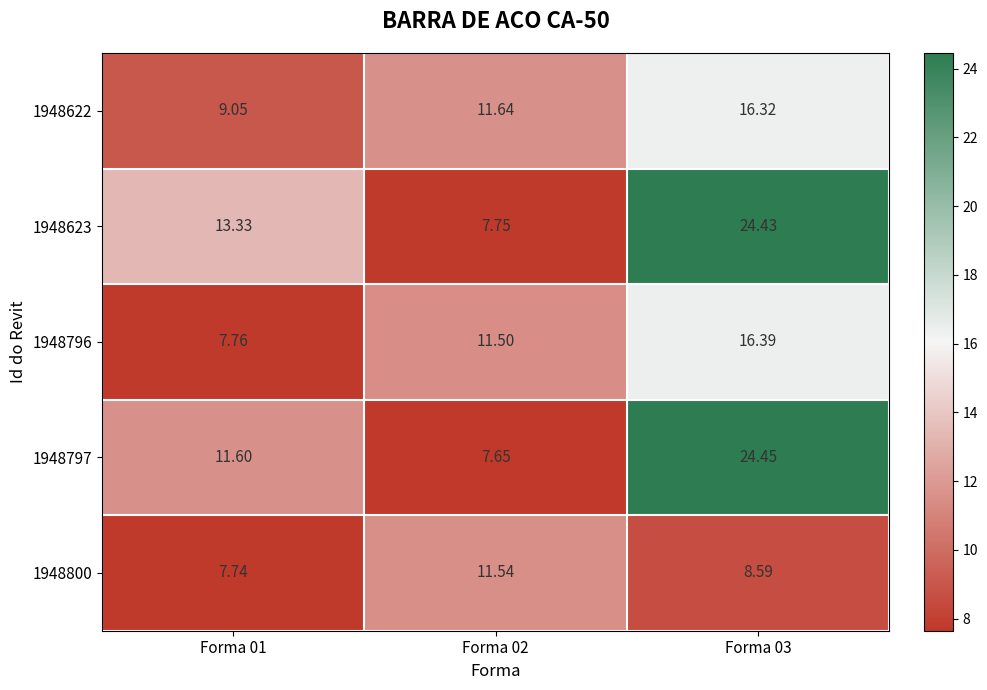

Is the value of 1948800 at Forma 01 greater than the value of 1948797 at Forma 01?

No